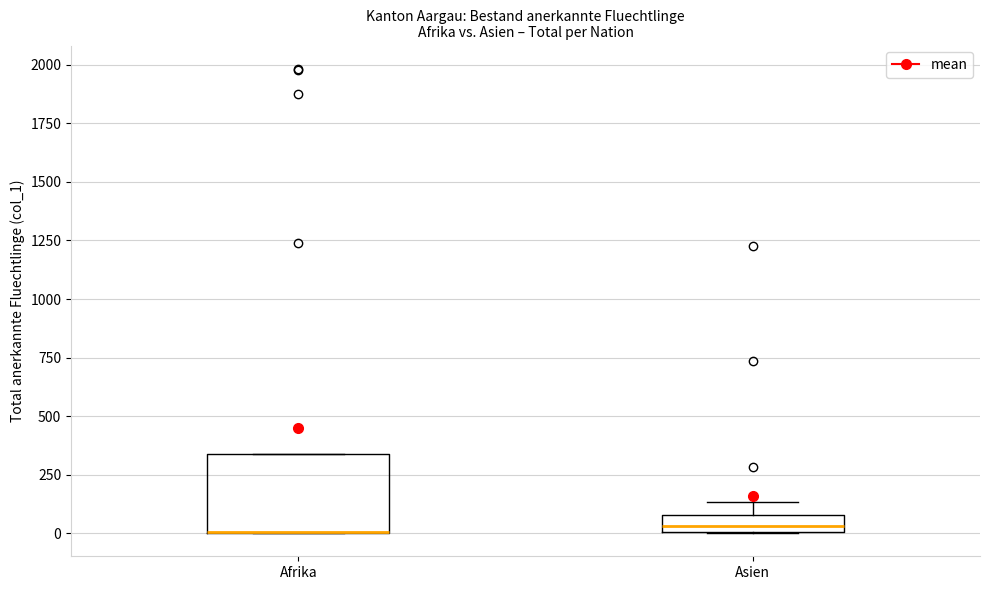

Which box is the tallest, from its lower edge to its upper edge?

Afrika